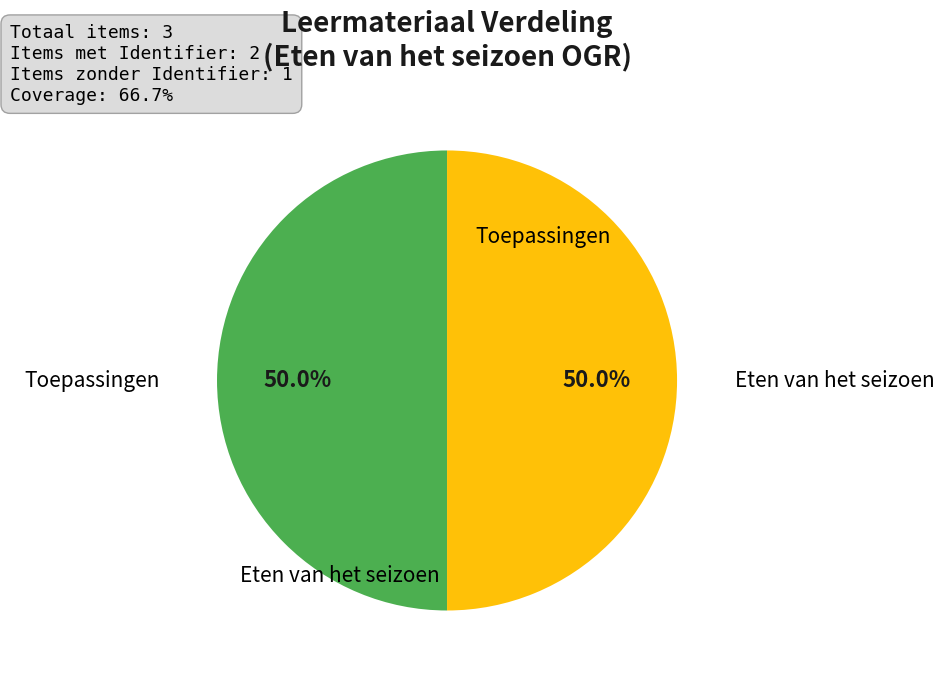

How many segments does this pie chart have?

2